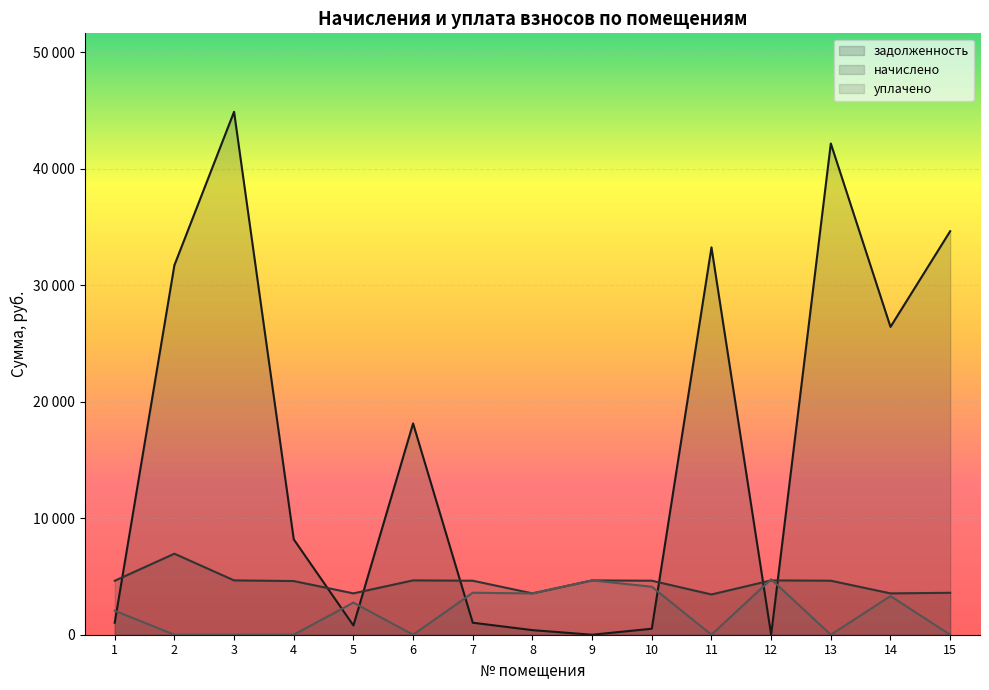

What is the spread (max minus min) of values at 7?

3606.4